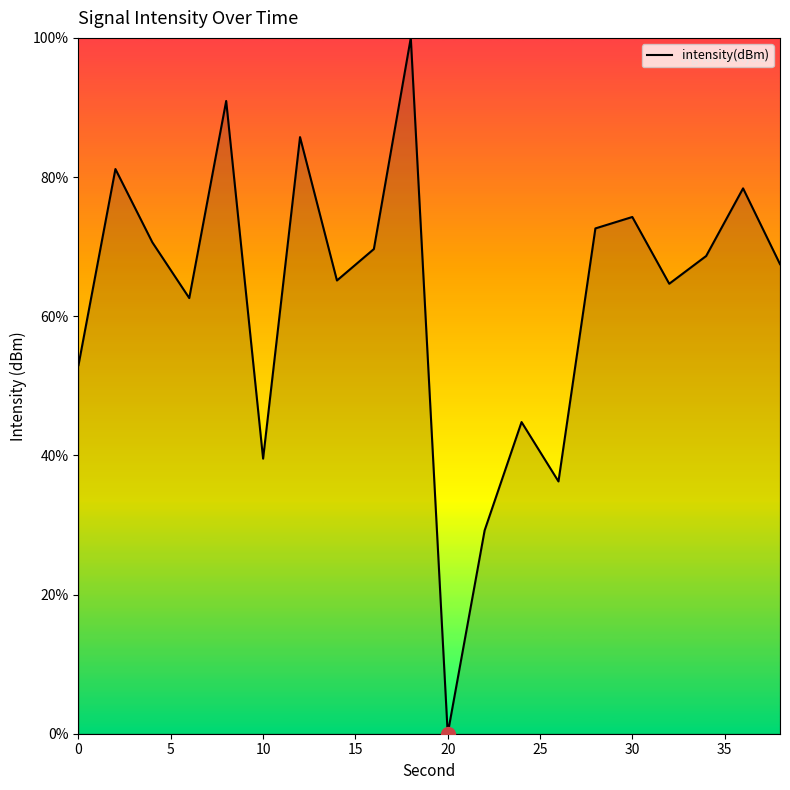

What is the maximum value shown in the chart?

100.0